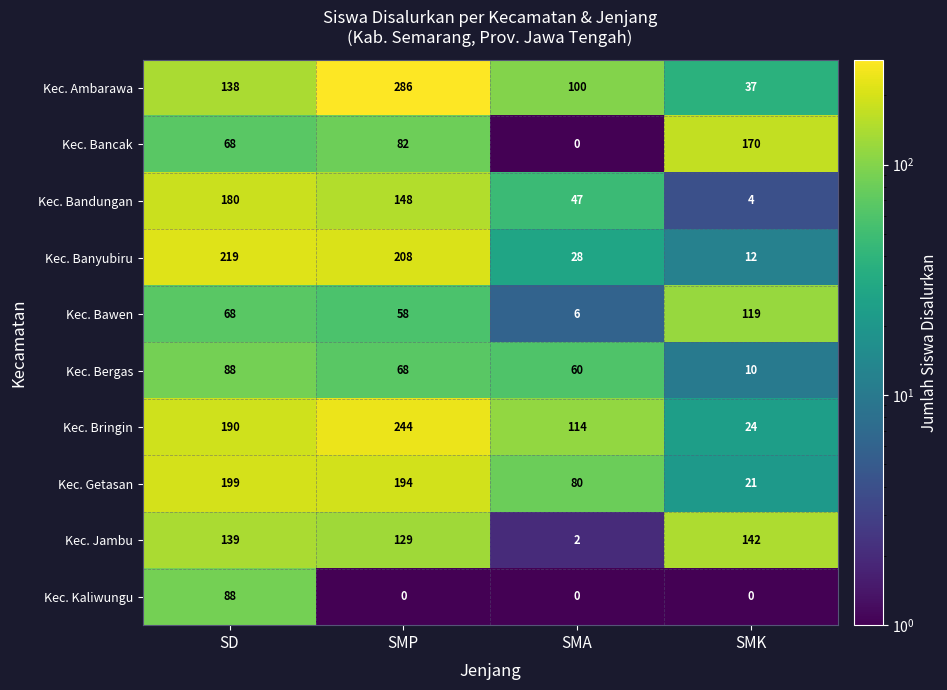

True or false: Kec. Ambarawa has a value of 57 at SD.

False